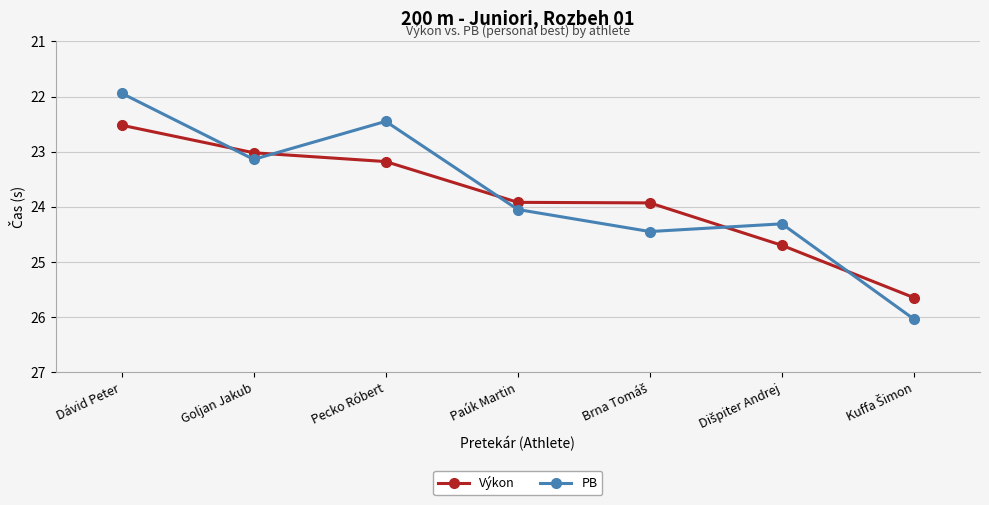

Which series has the largest total across all categories?

Výkon